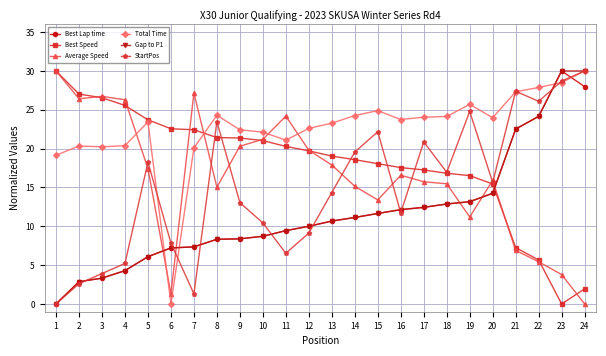

What is the difference between the highest and lowest values at 6?

22.6